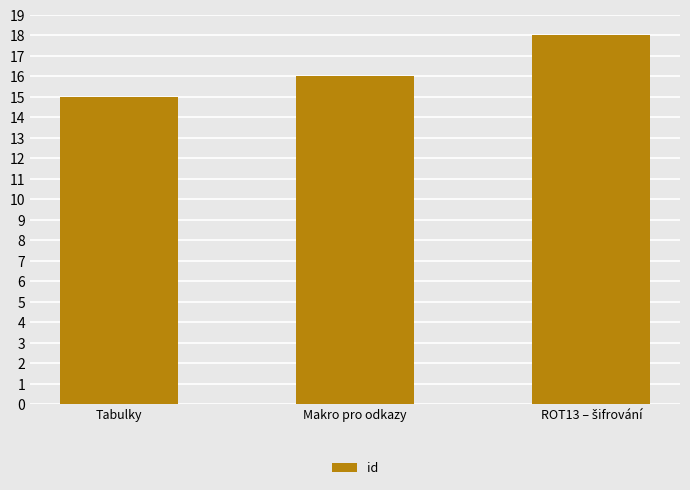

What is the label of the 1st bar from the left?

Tabulky